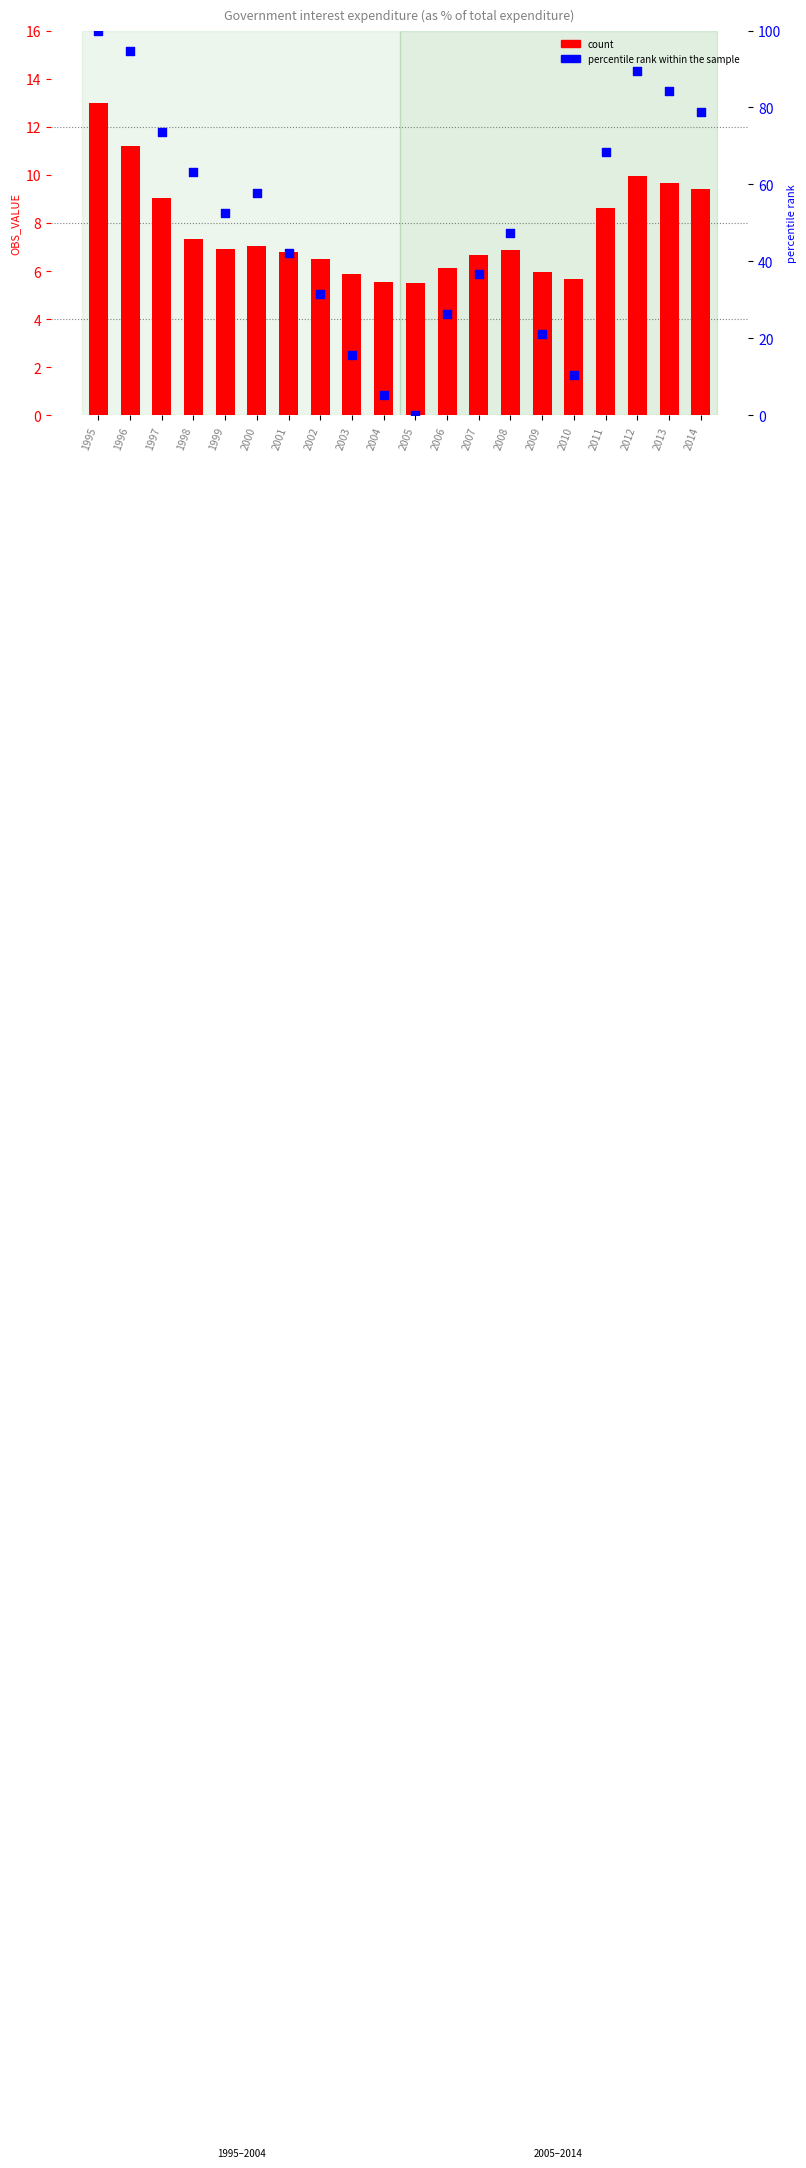

Which series has the largest total across all categories?

percentile rank within the sample